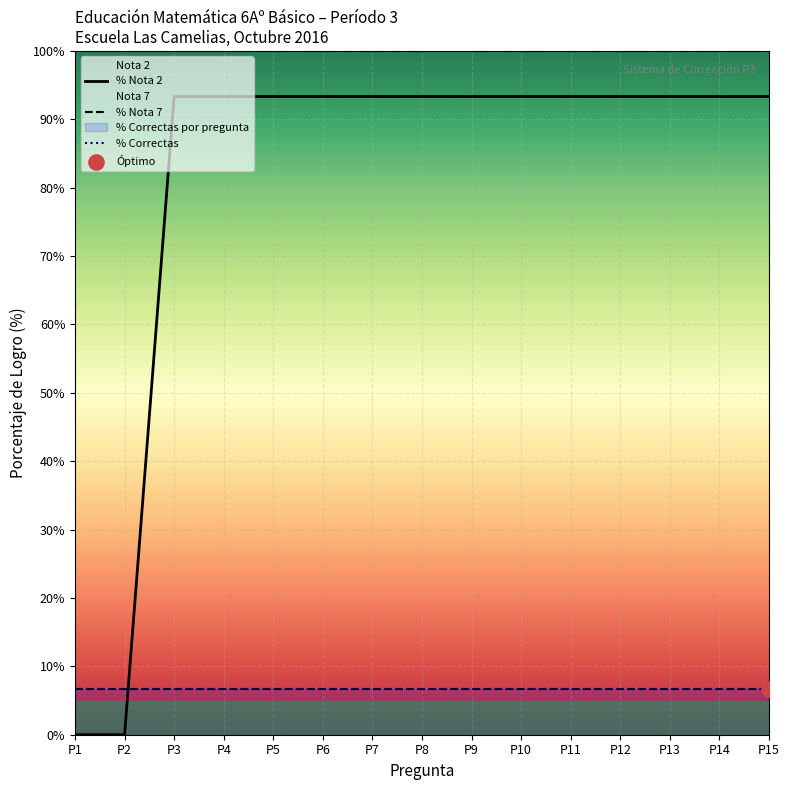

Which series has the largest Y range (max minus min)?

% Nota 2